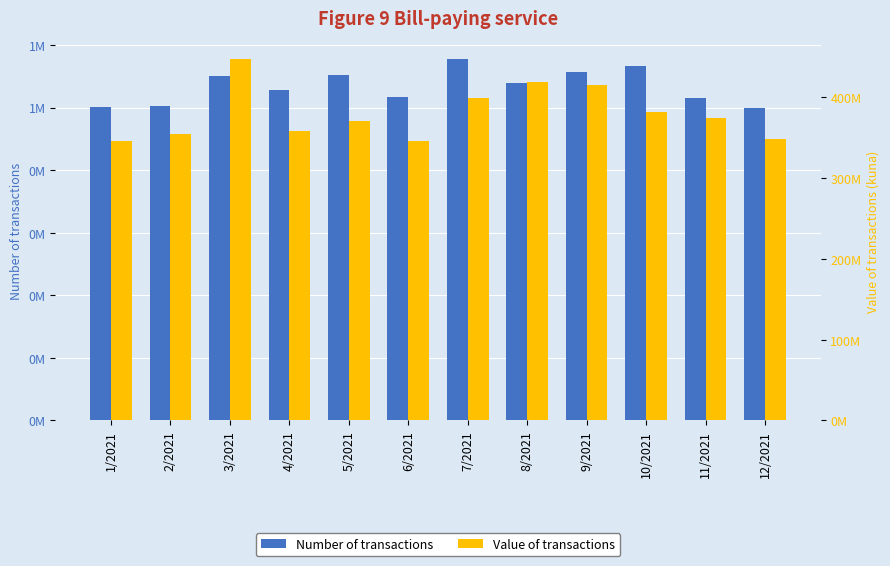

Reading left to right, extract all data points from this chart.

Number of transactions: 1002797	1005039	1102199	1054891	1103572	1034895	1155761	1078996	1113305	1133192	1029504	999425
Value of transactions: 345801648	355185650	447687054	358114476	370503222	345831864	399100225	418885694	415663518	381328295	374822580	348543863